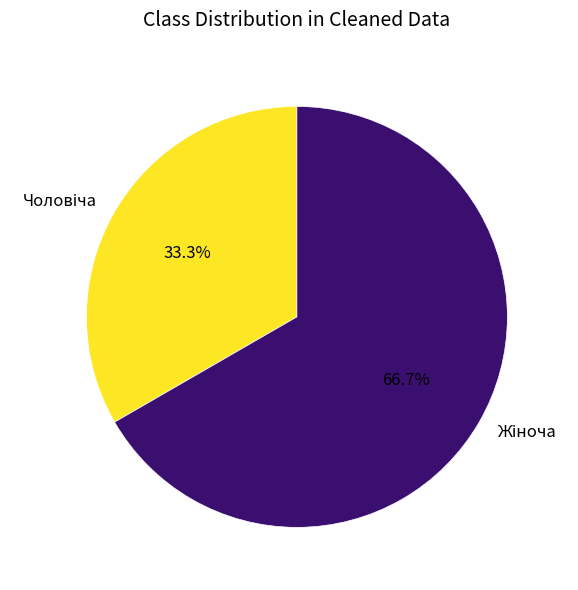

Is there a majority slice in this chart?

Yes